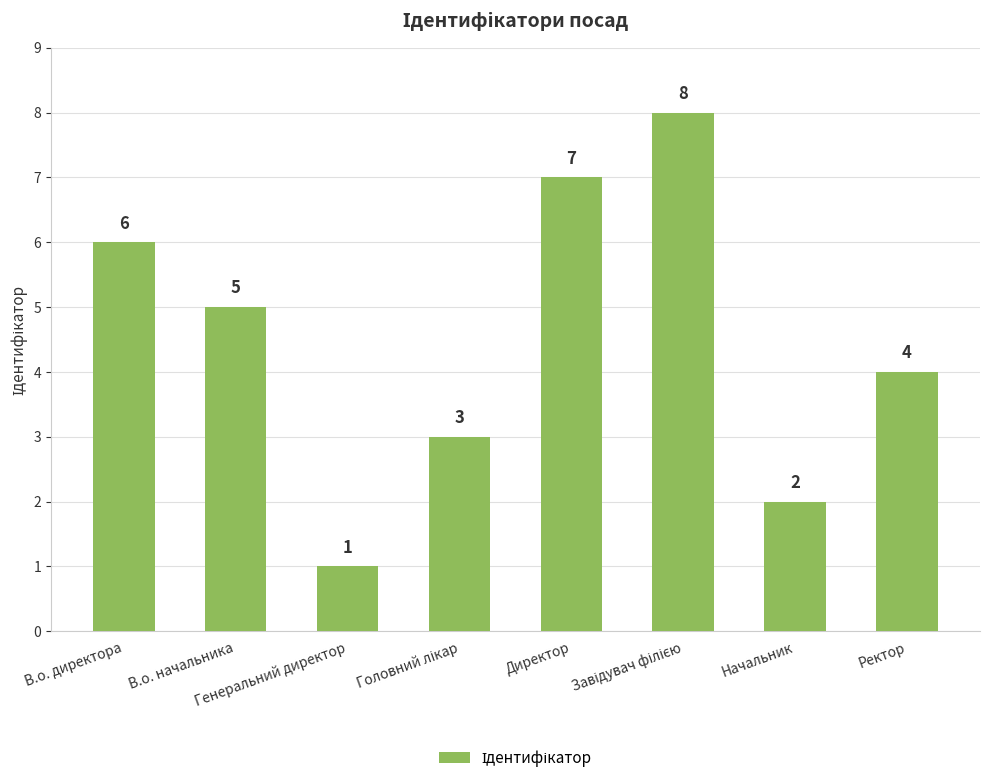

What is the value of the 6th bar from the left?

8